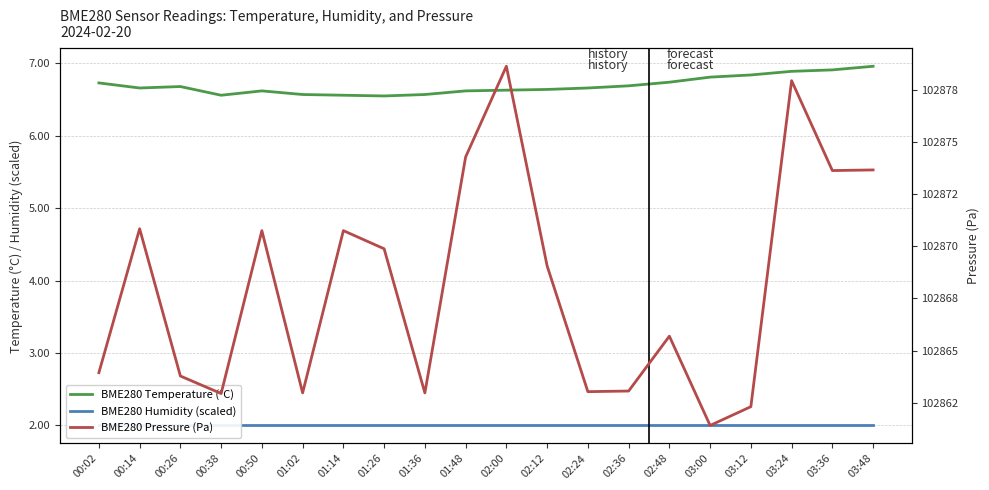

Reading left to right, transcribe all the data shown in this chart.

BME280 Temperature (°C): 00:02=6.7	00:14=6.7	00:26=6.7	00:38=6.6	00:50=6.6	01:02=6.6	01:14=6.6	01:26=6.5	01:36=6.6	01:48=6.6	02:00=6.6	02:12=6.6	02:24=6.7	02:36=6.7	02:48=6.7	03:00=6.8	03:12=6.8	03:24=6.9	03:36=6.9	03:48=7.0
BME280 Humidity (scaled): 00:02=2.0	00:14=2.0	00:26=2.0	00:38=2.0	00:50=2.0	01:02=2.0	01:14=2.0	01:26=2.0	01:36=2.0	01:48=2.0	02:00=2.0	02:12=2.0	02:24=2.0	02:36=2.0	02:48=2.0	03:00=2.0	03:12=2.0	03:24=2.0	03:36=2.0	03:48=2.0
BME280 Pressure (Pa): 00:02=102863.9	00:14=102870.8	00:26=102863.8	00:38=102862.9	00:50=102870.8	01:02=102863.0	01:14=102870.8	01:26=102869.9	01:36=102863.0	01:48=102874.3	02:00=102878.6	02:12=102869.1	02:24=102863.0	02:36=102863.1	02:48=102865.7	03:00=102861.4	03:12=102862.3	03:24=102877.9	03:36=102873.6	03:48=102873.7